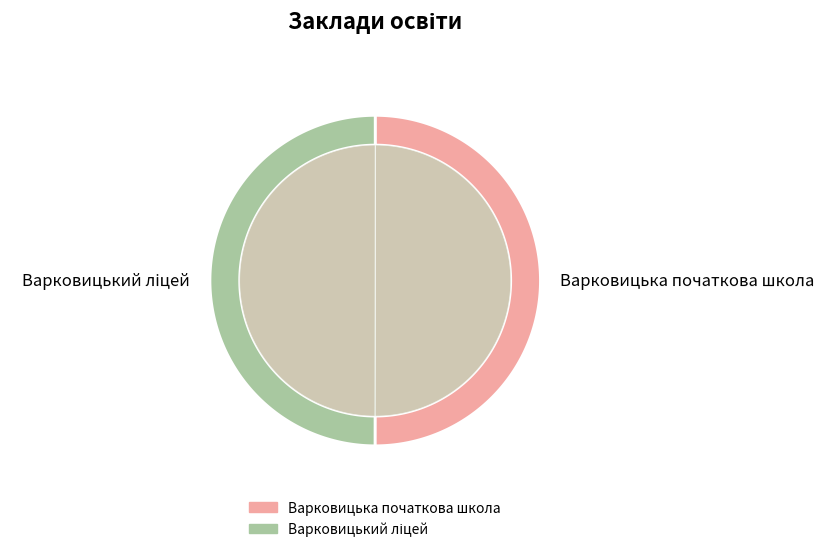

Which slice is the largest?

Варковицька початкова школа